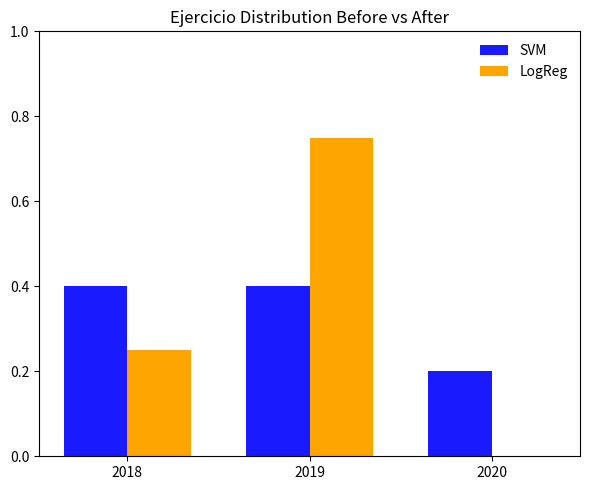

What is the sum of the SVM values at 2018 and 2020?

0.6